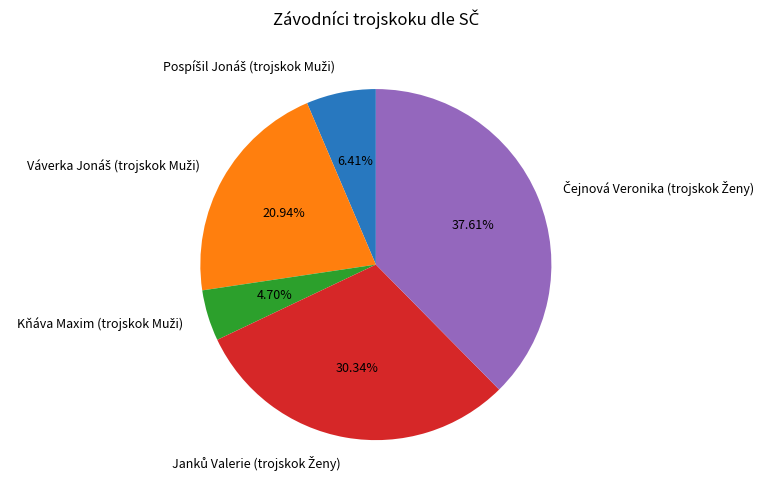

Is there any slice that represents more than half of the pie?

No